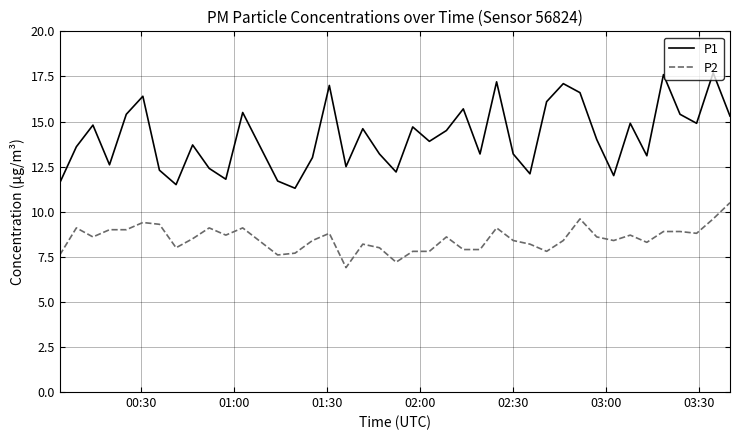

Which series has the largest range (max minus min)?

P1